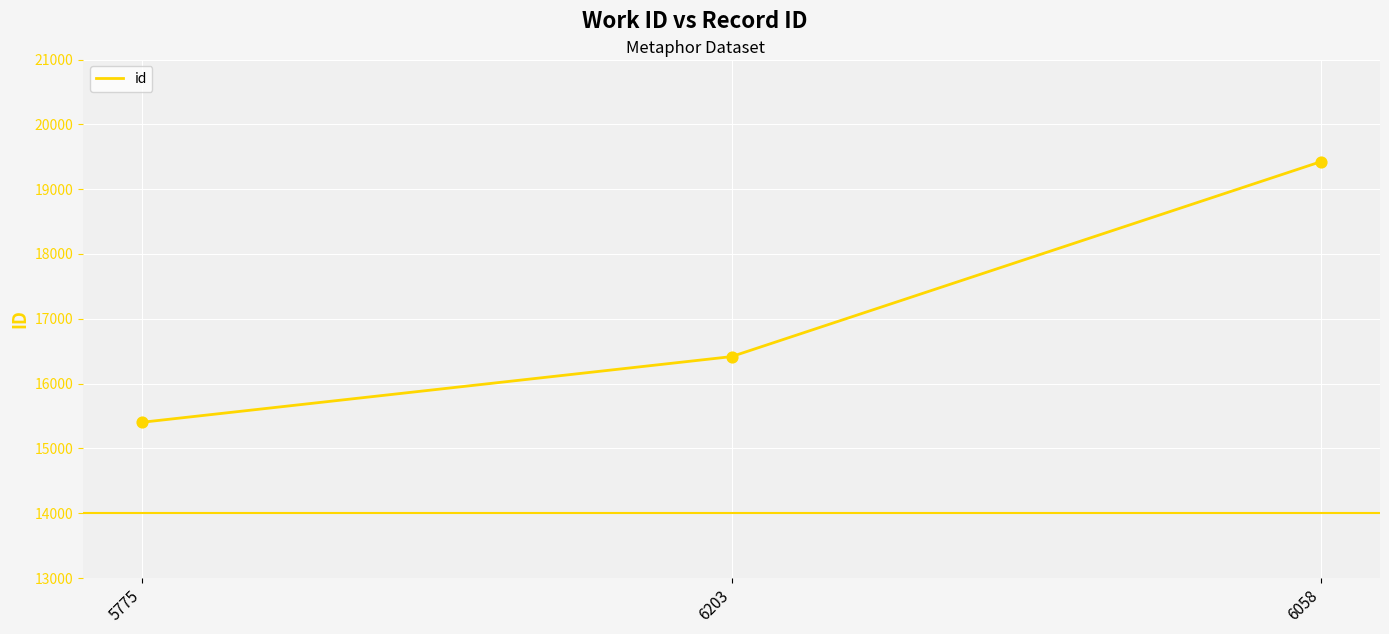

What is the change in value from 6203 to 6058?

+3008